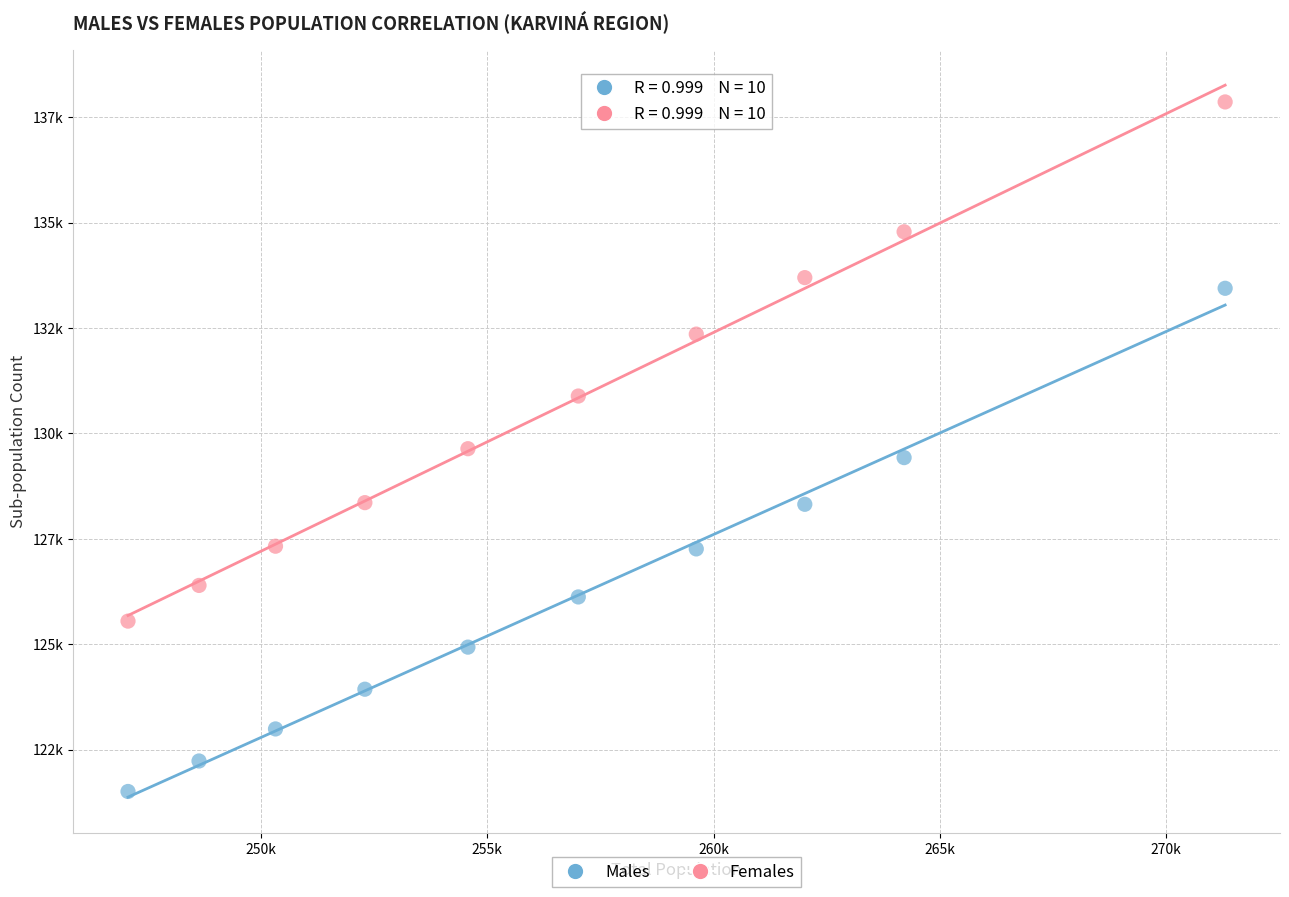

What are all the series names shown in the legend?

Males, Females